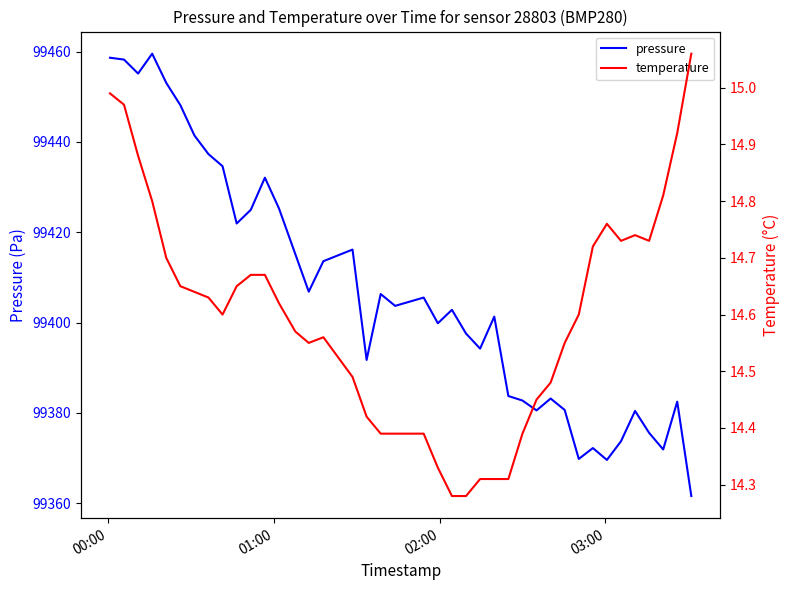

True or false: temperature and pressure cross at least once.

False